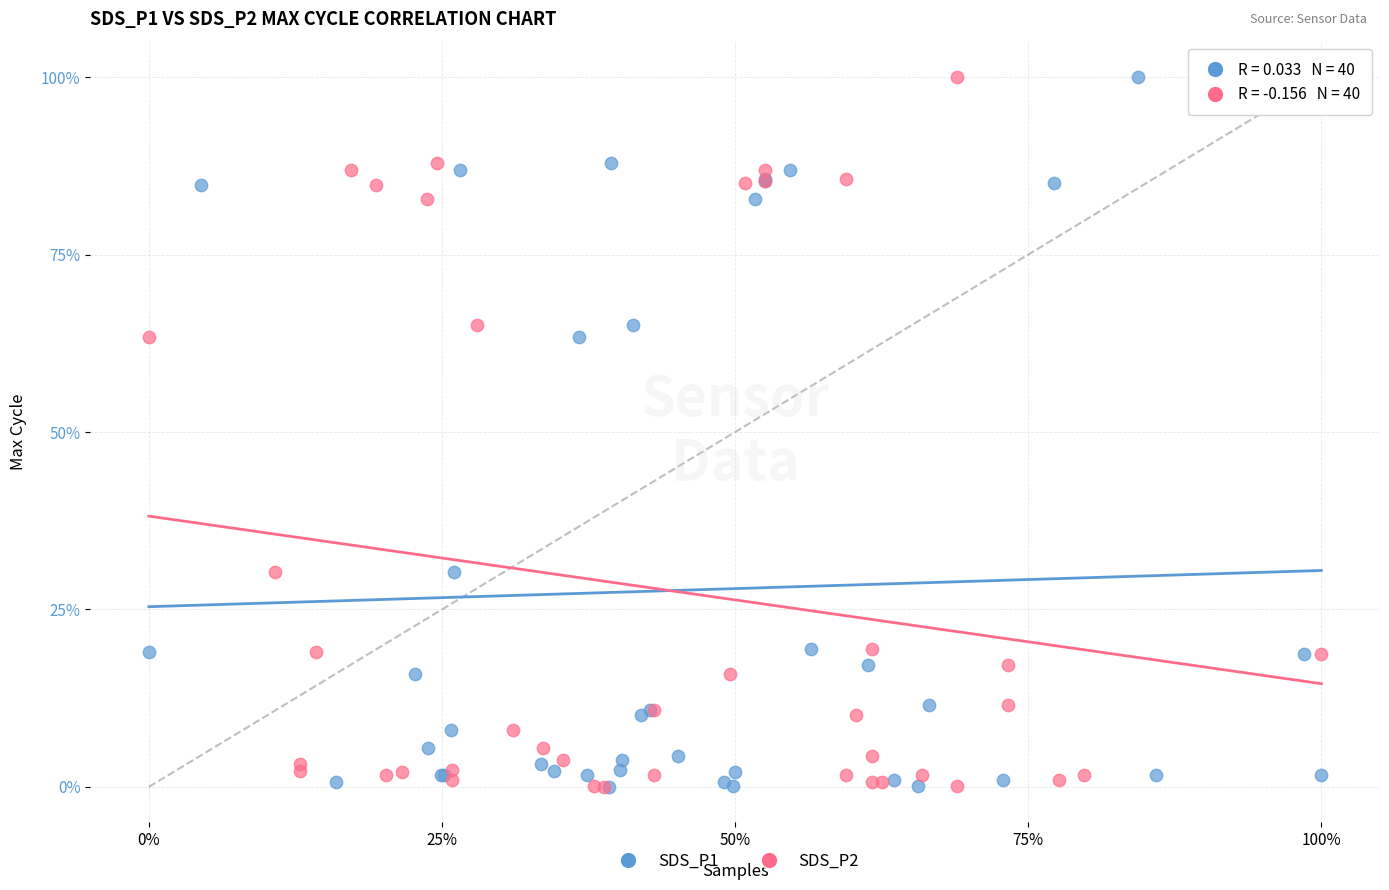

What are all the series names shown in the legend?

SDS_P1, SDS_P2